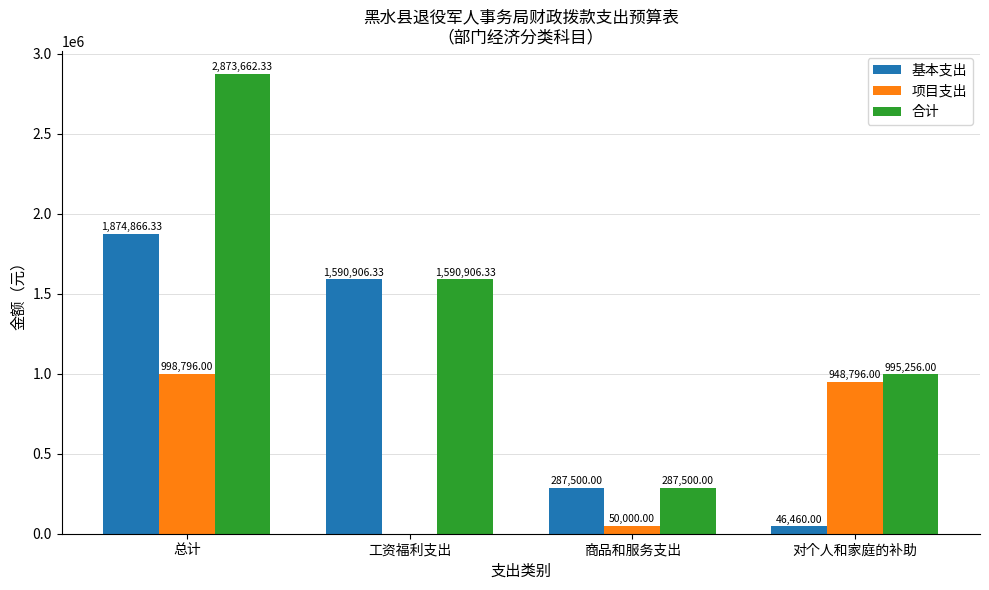

What is the average value of the 基本支出 series?

949933.2